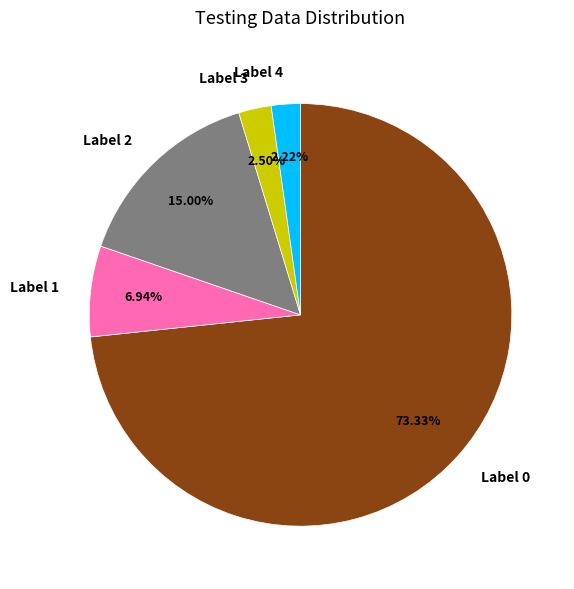

Which slice is the largest?

Label 0